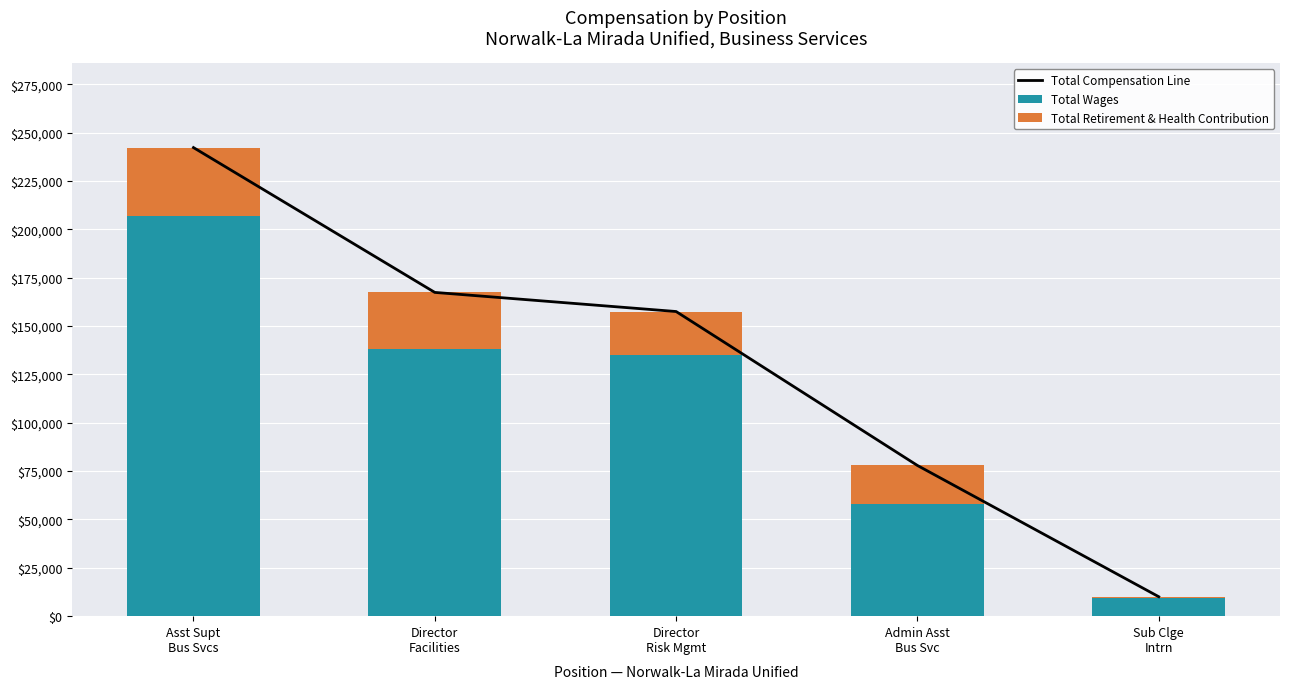

What is the value of the Total Retirement & Health Contribution bar at the 5th from the left?

613